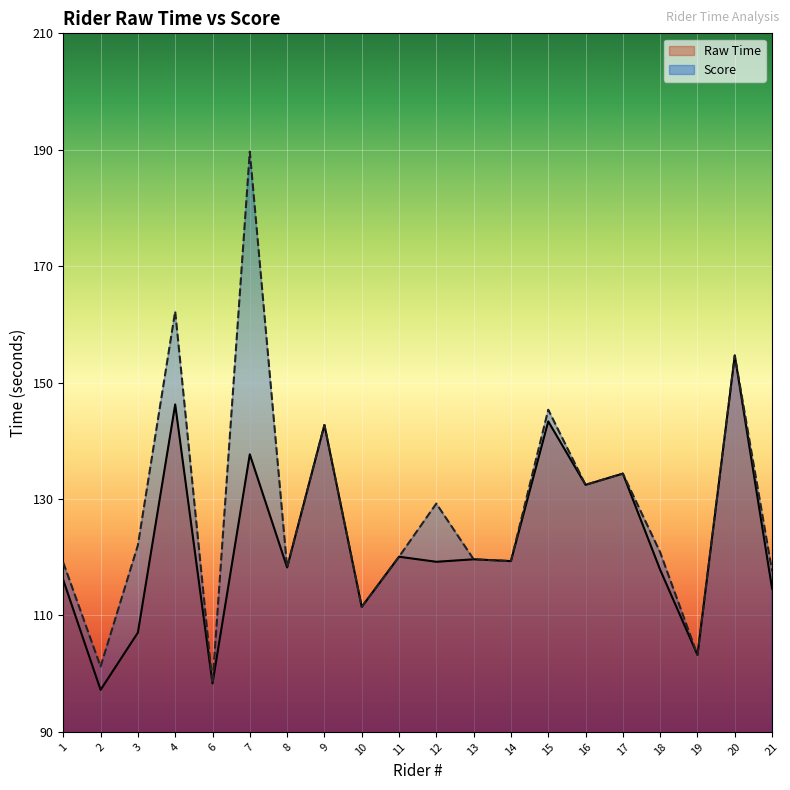

List the series in order of their peak value, lowest first.

Raw Time, Score